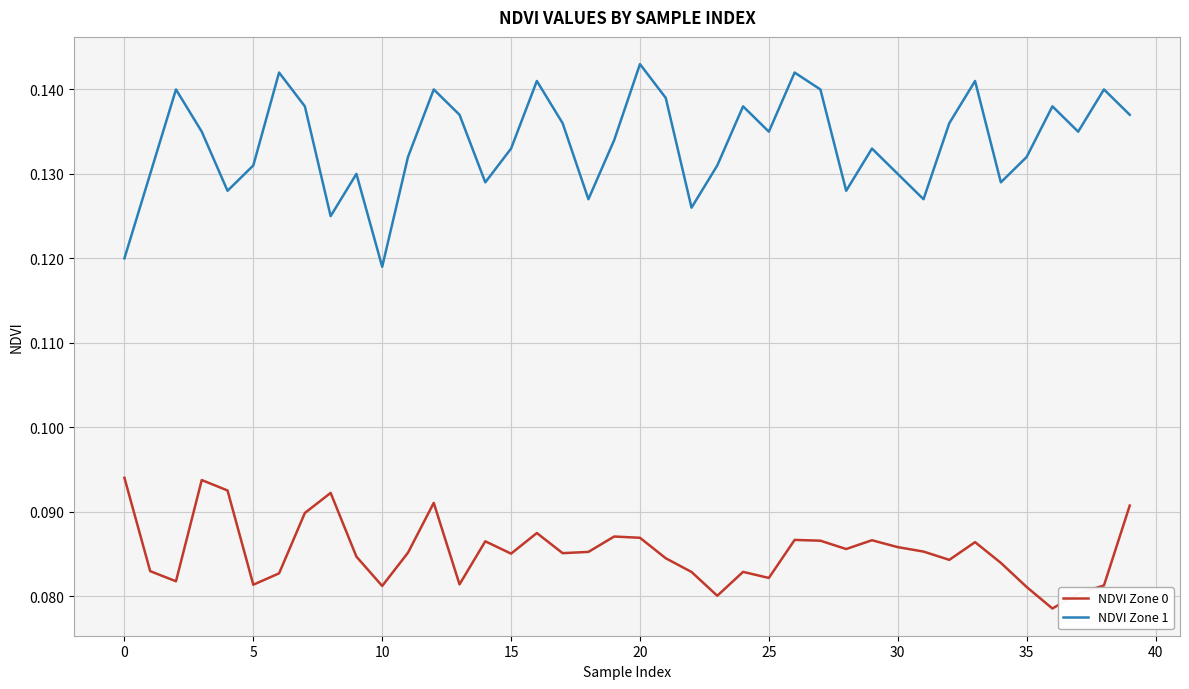

Which series has the largest total across all categories?

NDVI Zone 1